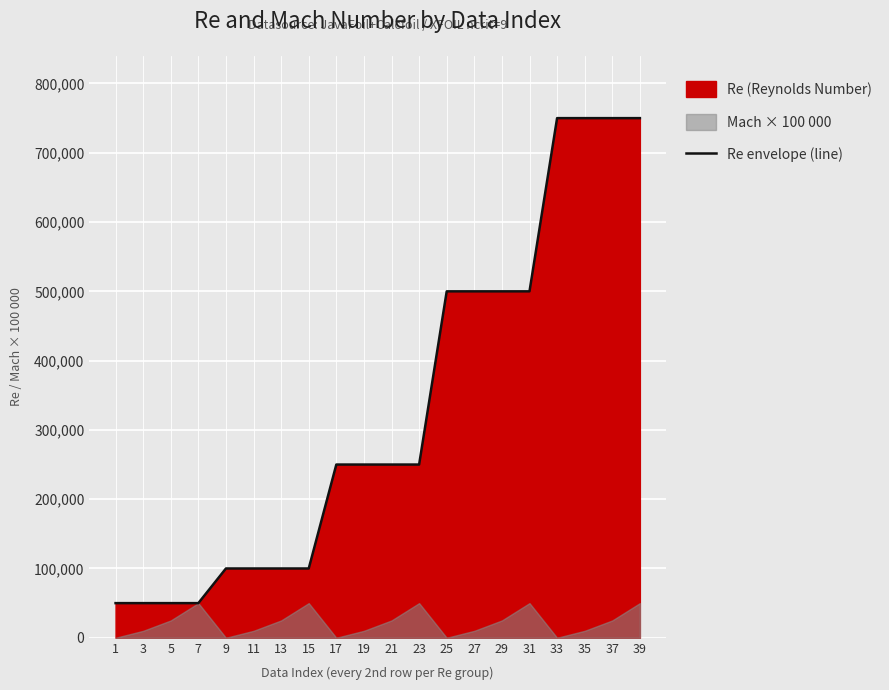

Reading right to left, transcribe all the data shown in this chart.

39=750000	37=750000	35=750000	33=750000	31=500000	29=500000	27=500000	25=500000	23=250000	21=250000	19=250000	17=250000	15=100000	13=100000	11=100000	9=100000	7=50000	5=50000	3=50000	1=50000